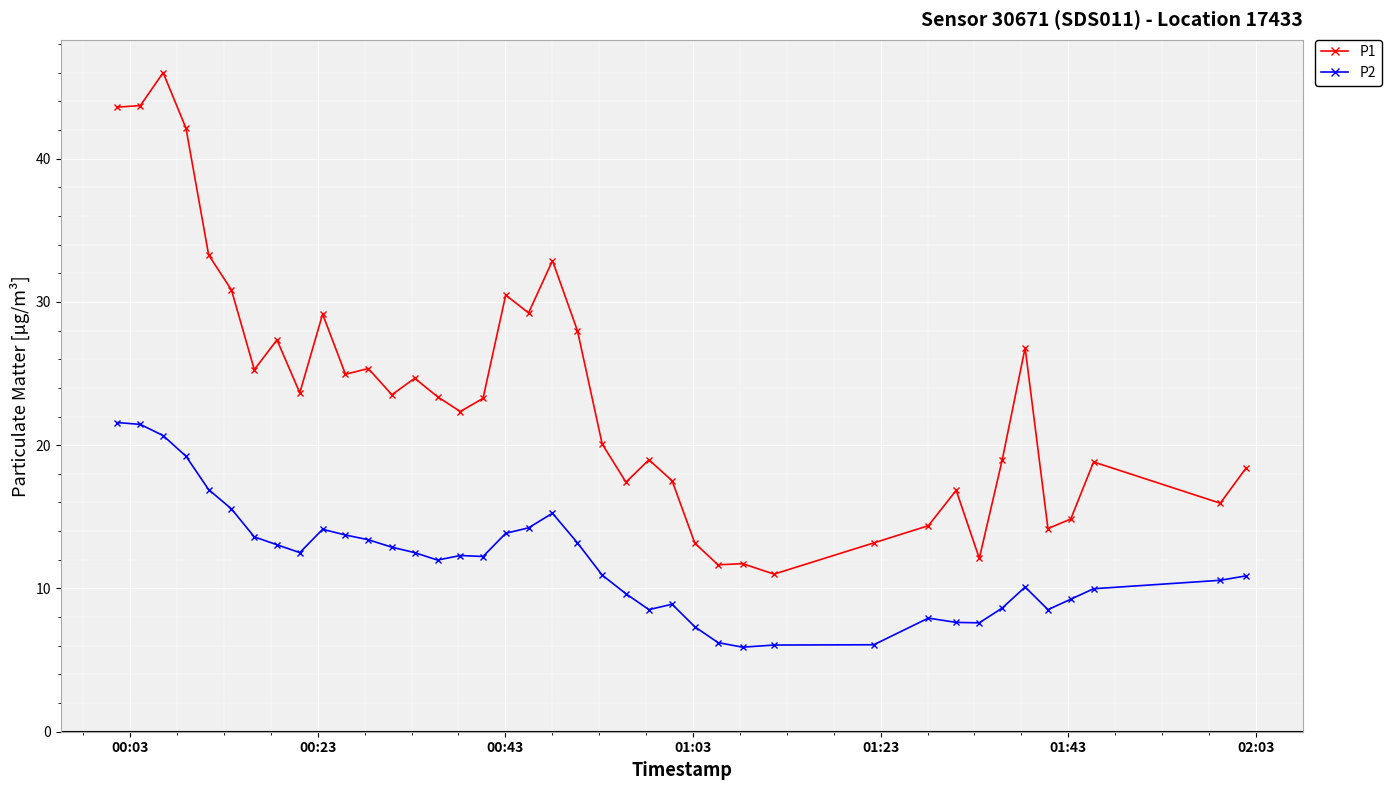

Rank the series by their average value, from lowest to highest.

P2, P1